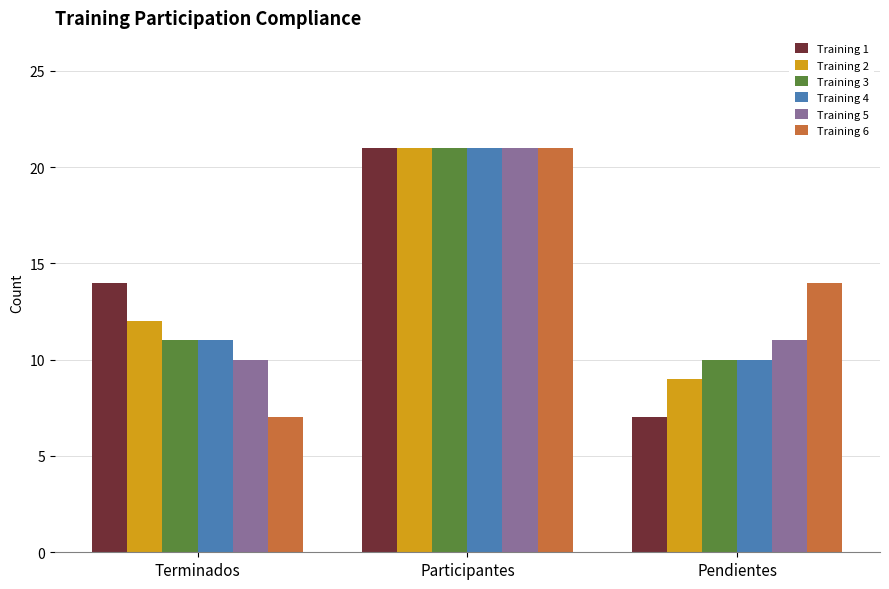

Reading left to right, what are all the values shown in this chart?

Training 1: Terminados=14	Participantes=21	Pendientes=7
Training 2: Terminados=12	Participantes=21	Pendientes=9
Training 3: Terminados=11	Participantes=21	Pendientes=10
Training 4: Terminados=11	Participantes=21	Pendientes=10
Training 5: Terminados=10	Participantes=21	Pendientes=11
Training 6: Terminados=7	Participantes=21	Pendientes=14